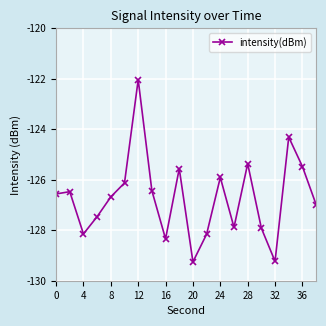

What is the value of the 5th point from the left?

-126.7